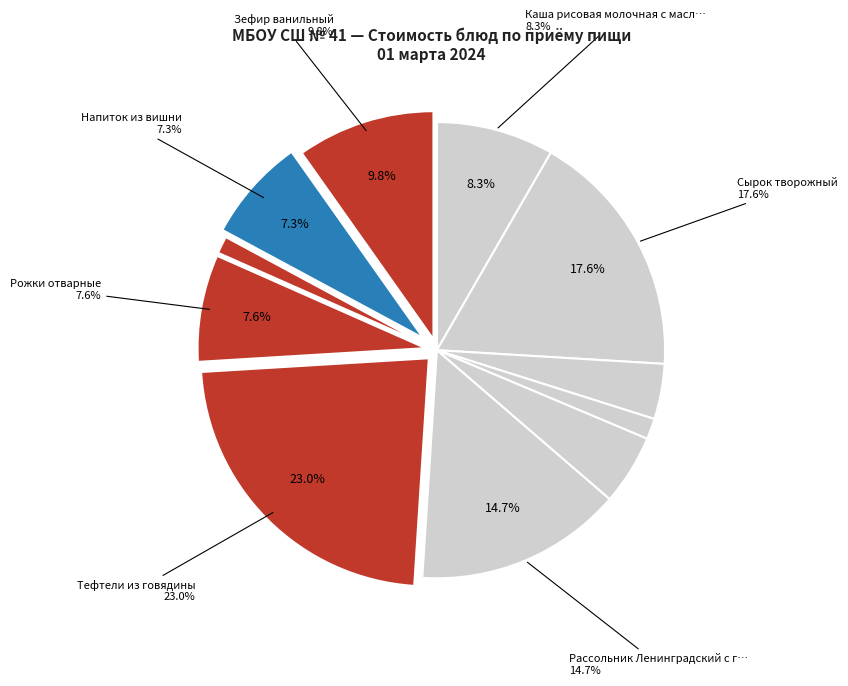

To the nearest percent, what is the difference between the largest and smallest slice percentages?

22%